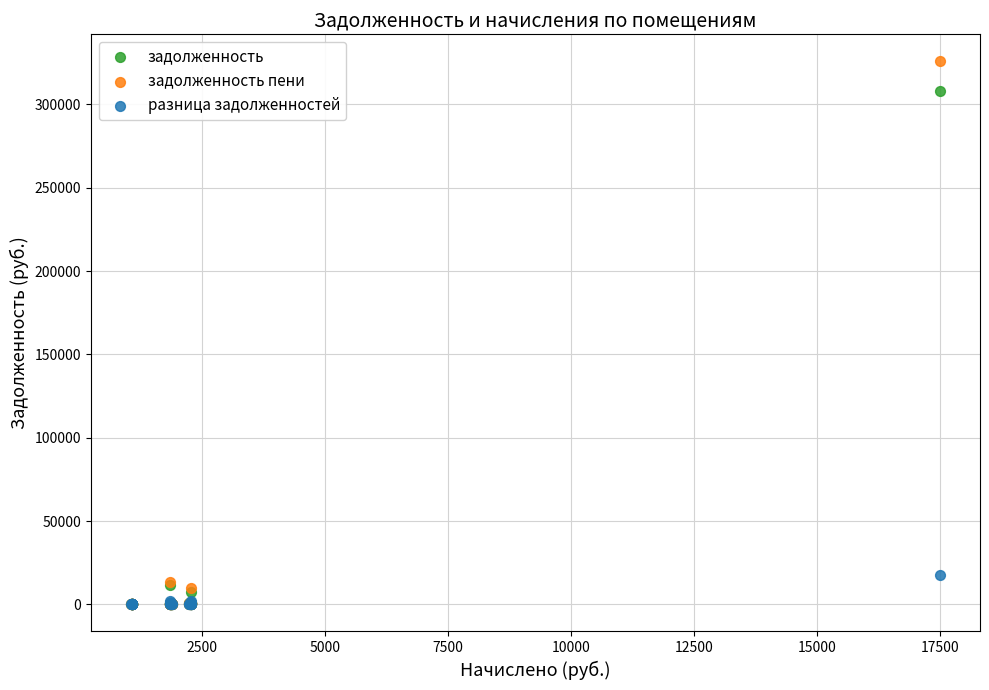

Which series contains the highest Y value?

задолженность пени